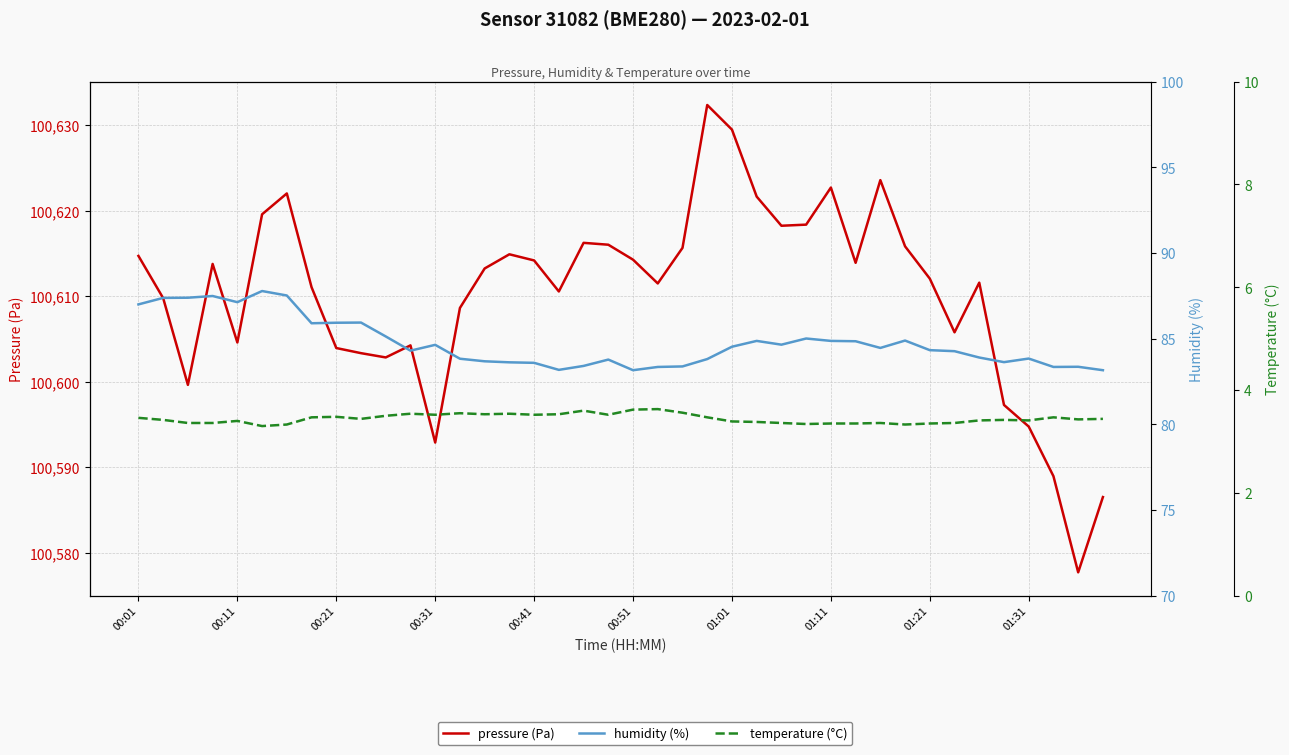

True or false: temperature (°C) and humidity (%) cross at least once.

False